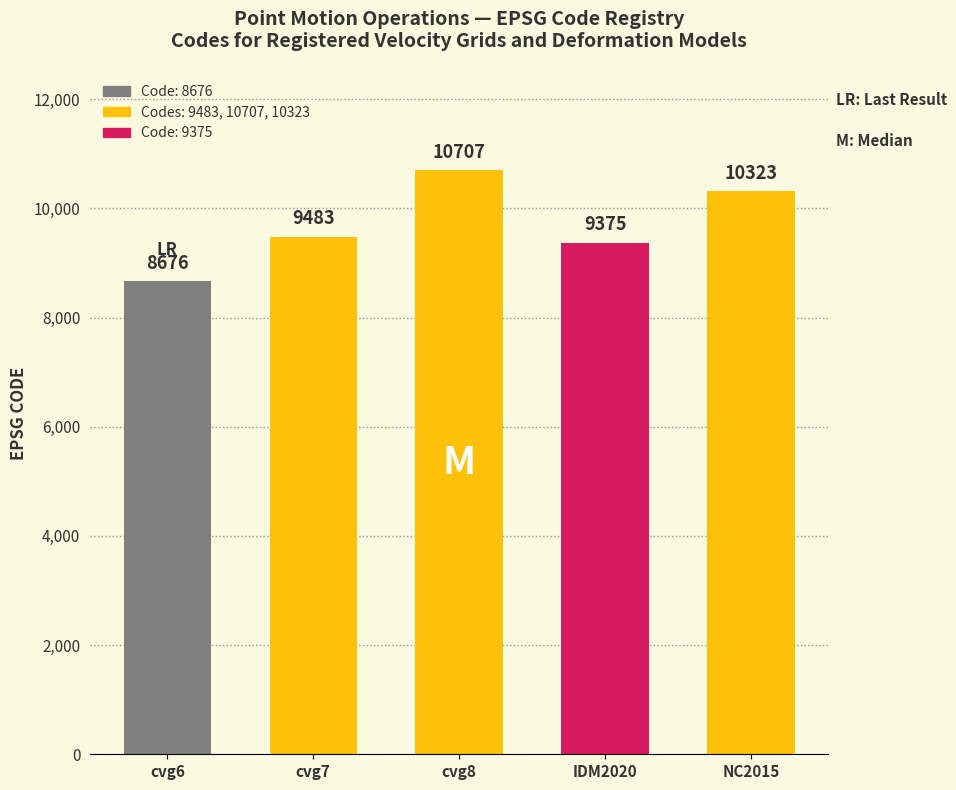

List the labels in order of value, largest first.

Canada velocity grid v8, New Caledonia velocity model 2015, Canada velocity grid v7, Indonesian Deformation Model 2020, Canada velocity grid v6